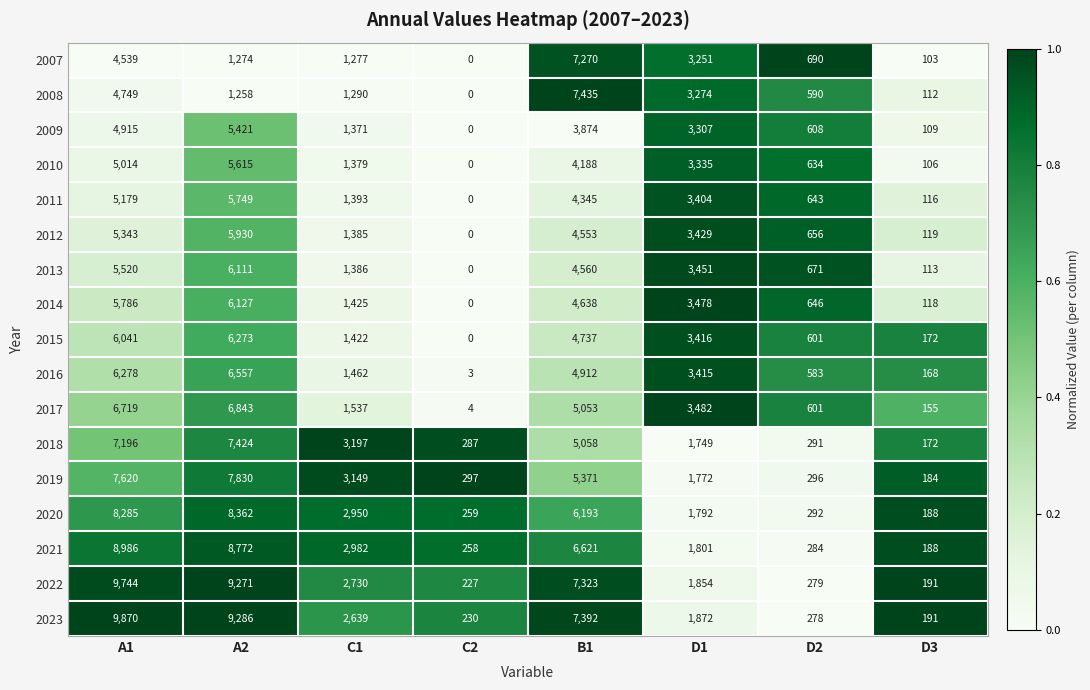

Which series has the largest range (max minus min)?

2023